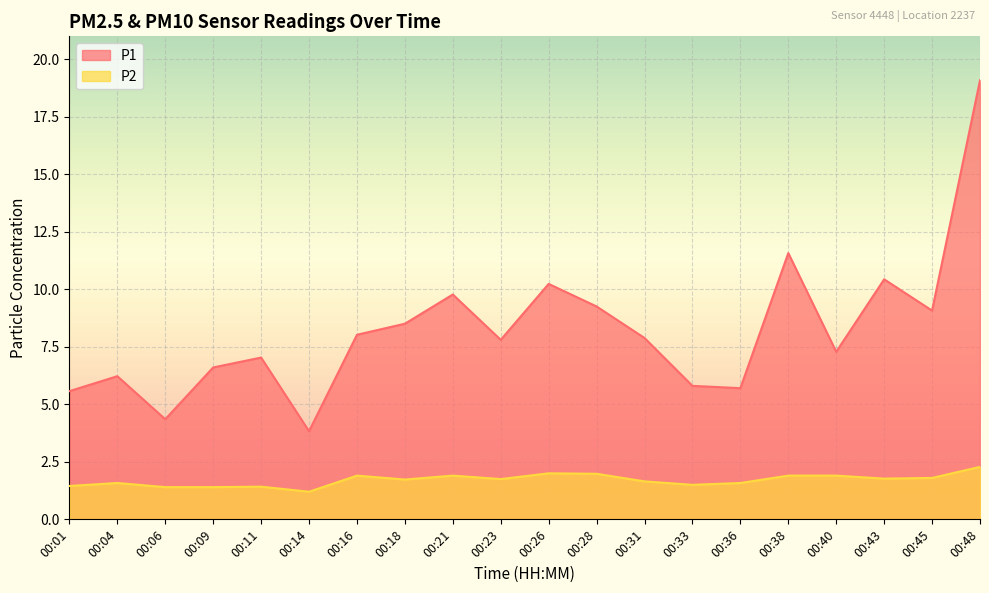

What is the minimum value shown in the chart?

1.2